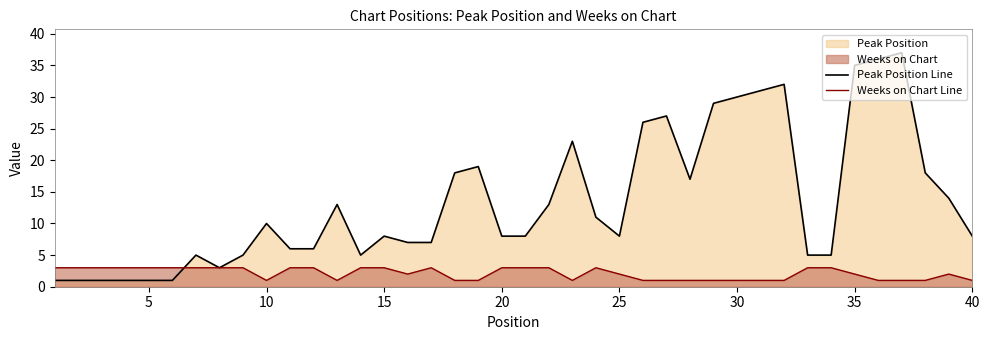

How many data points does each series have?

40